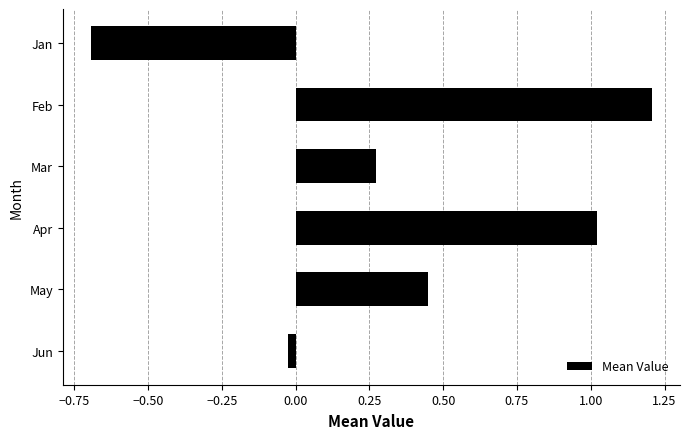

Which category has the highest value across all series?

Feb